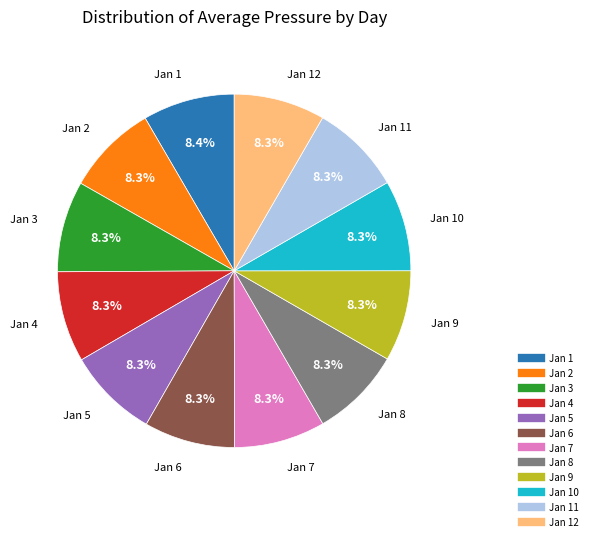

Is there any slice that represents more than half of the pie?

No